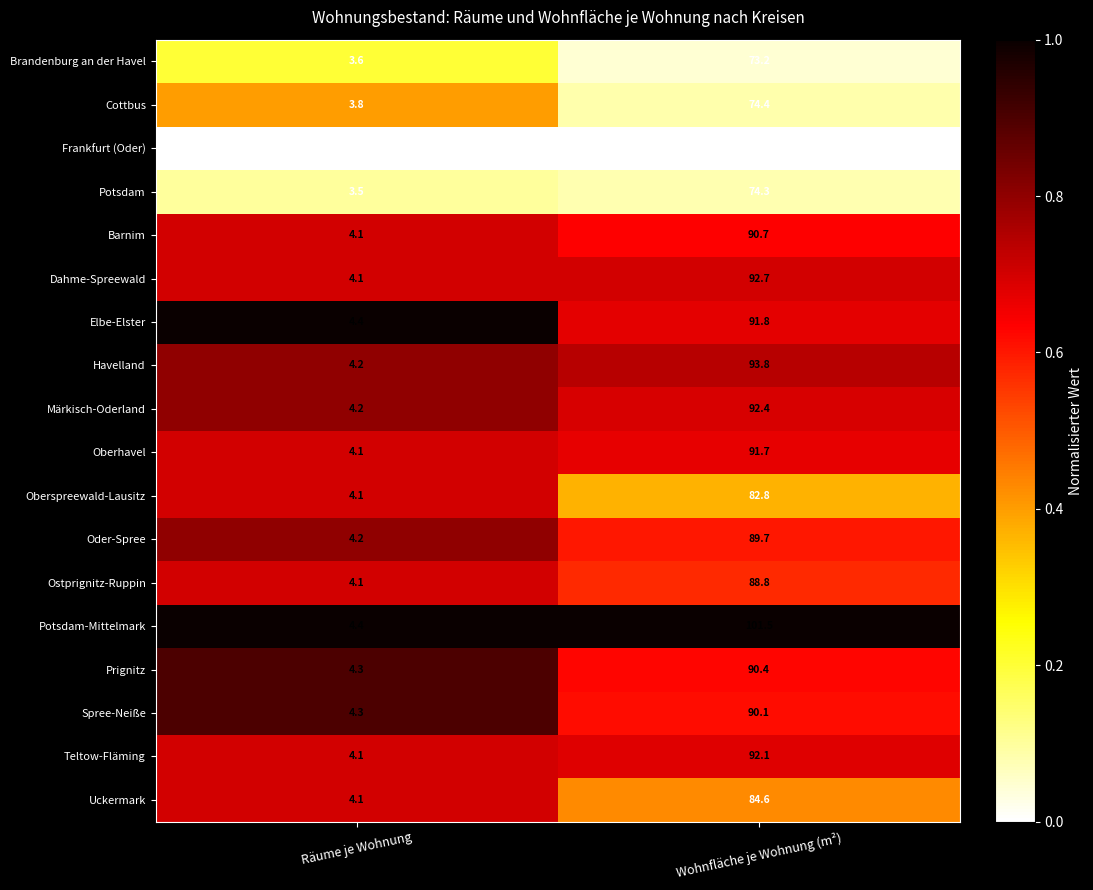

Which series has the largest range (max minus min)?

Potsdam-Mittelmark